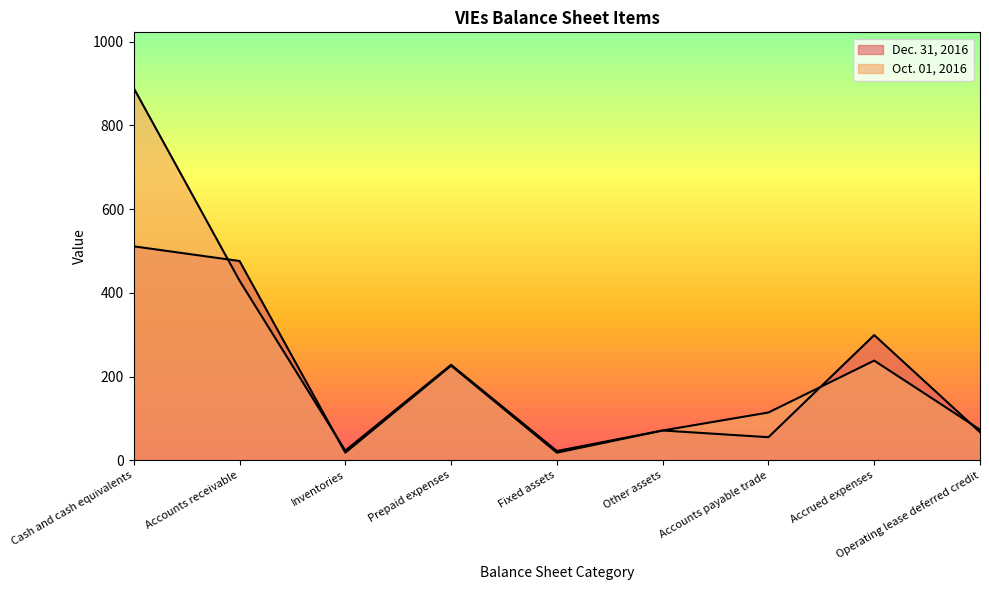

Reading right to left, extract all data points from this chart.

Dec. 31, 2016: Operating lease deferred credit=67	Accrued expenses=299	Accounts payable trade=55	Other assets=71	Fixed assets=18	Prepaid expenses=226	Inventories=18	Accounts receivable=476	Cash and cash equivalents=511
Oct. 01, 2016: Operating lease deferred credit=73	Accrued expenses=238	Accounts payable trade=114	Other assets=71	Fixed assets=22	Prepaid expenses=228	Inventories=23	Accounts receivable=429	Cash and cash equivalents=889